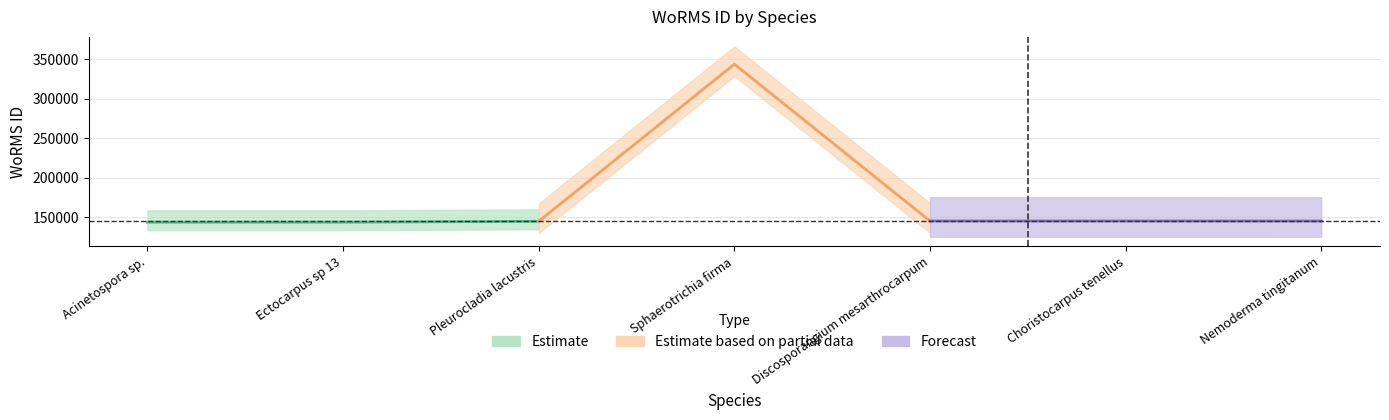

What is the label of the 4th point from the left?

Sphaerotrichia firma